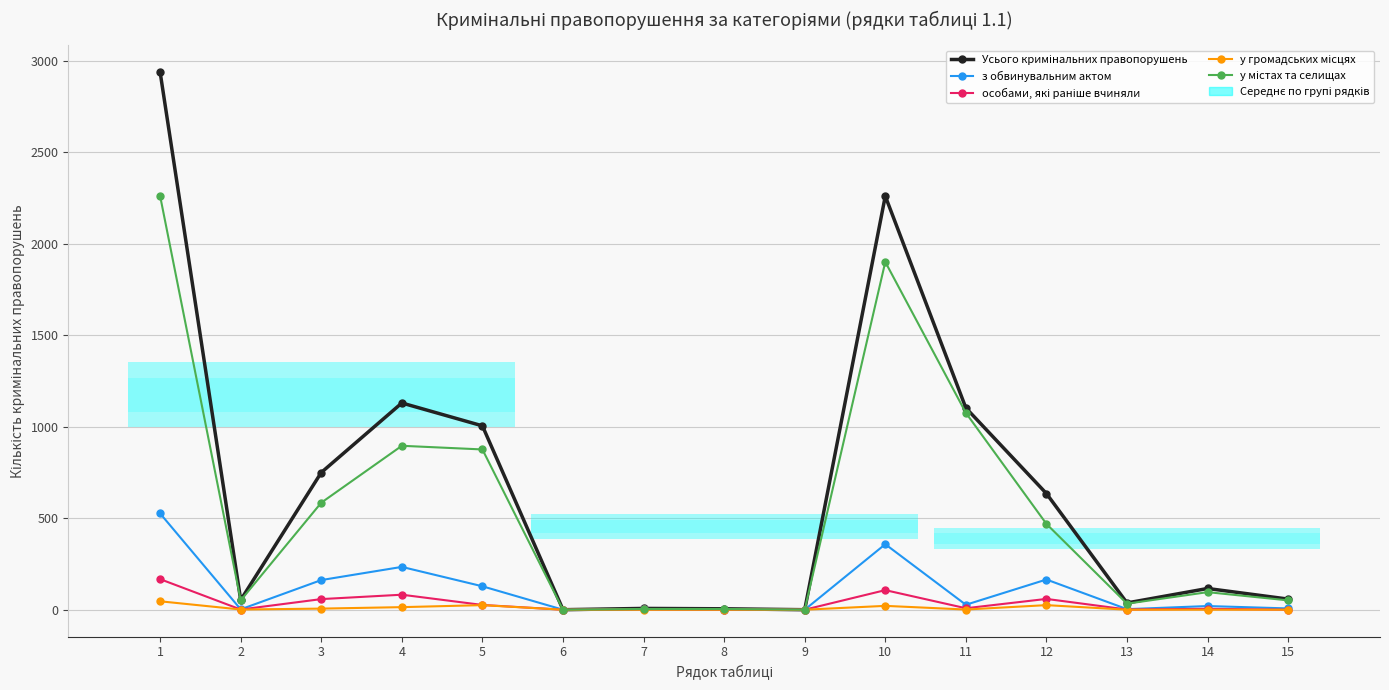

True or false: у містах та селищах and Усього кримінальних правопорушень cross at least once.

False